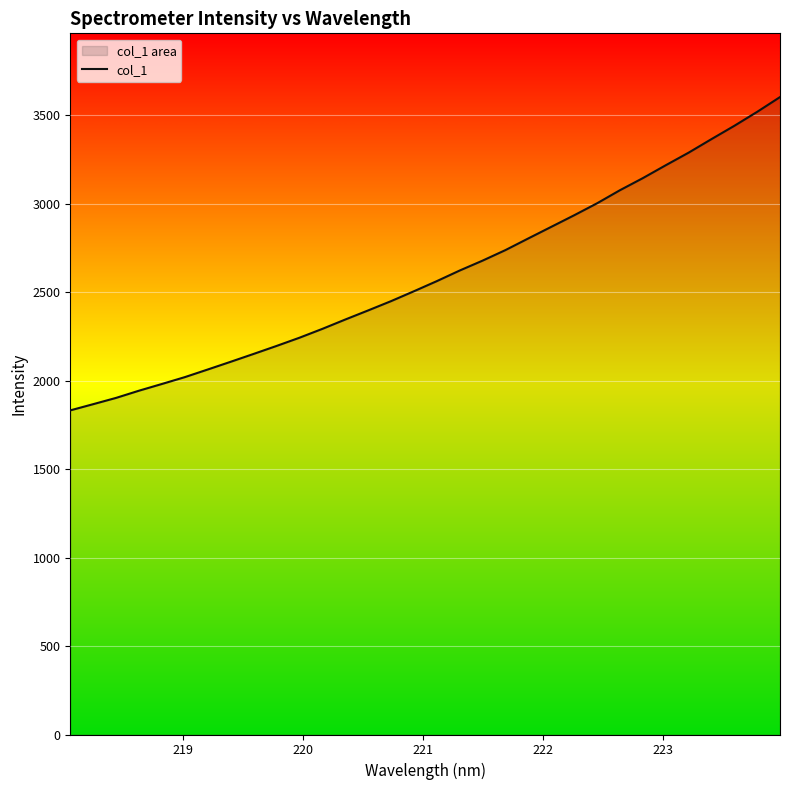

What is the greatest value displayed?

3601.4